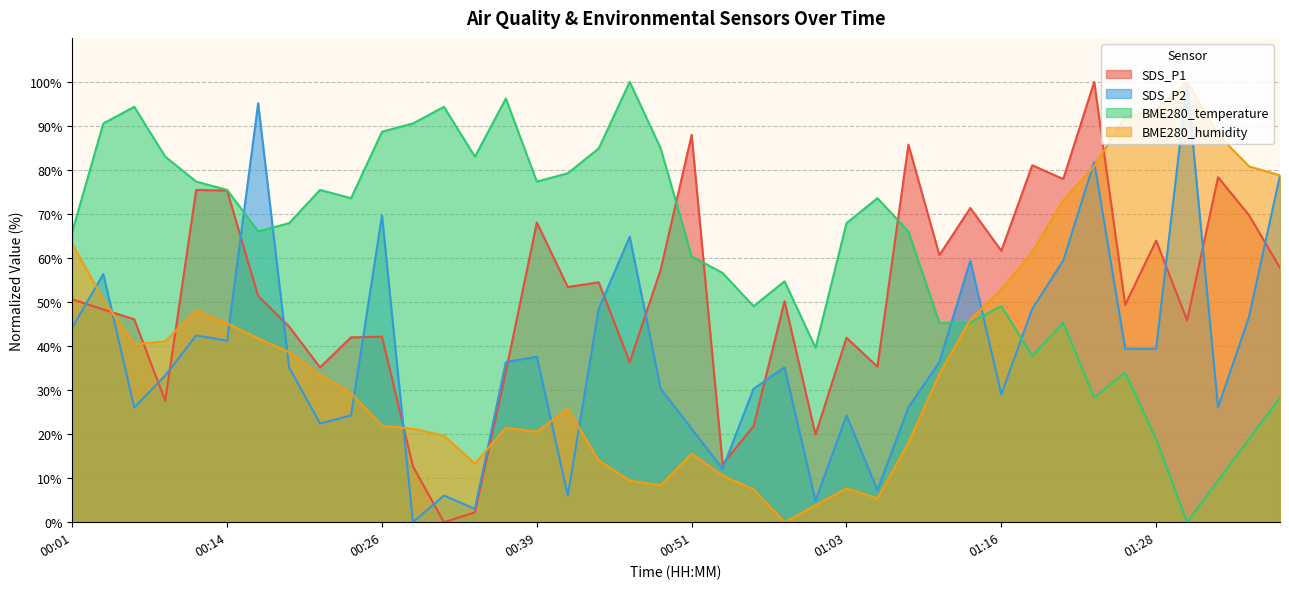

Reading right to left, transcribe all the data shown in this chart.

SDS_P1: 01:38=57.8	01:36=69.7	01:33=78.4	01:31=45.8	01:28=64.0	01:26=49.4	01:23=100.0	01:21=77.9	01:18=81.1	01:16=61.6	01:13=71.4	01:11=60.7	01:08=85.8	01:06=35.3	01:03=41.9	01:01=19.9	00:58=50.2	00:56=21.8	00:53=13.2	00:51=88.0	00:48=57.4	00:46=36.4	00:44=54.5	00:41=53.4	00:39=68.1	00:36=34.2	00:34=2.2	00:31=0.0	00:29=12.7	00:26=42.1	00:24=42.0	00:21=35.1	00:19=44.4	00:16=51.4	00:14=75.3	00:11=75.5	00:09=27.6	00:06=46.1	00:04=48.3	00:01=50.6
SDS_P2: 01:38=78.8	01:36=46.7	01:33=26.1	01:31=100.0	01:28=39.4	01:26=39.4	01:23=81.8	01:21=59.4	01:18=48.5	01:16=29.1	01:13=59.4	01:11=36.4	01:08=26.1	01:06=7.3	01:03=24.2	01:01=4.8	00:58=35.2	00:56=30.3	00:53=12.1	00:51=21.2	00:48=30.3	00:46=64.8	00:44=48.5	00:41=6.1	00:39=37.6	00:36=36.4	00:34=3.0	00:31=6.1	00:29=0.0	00:26=69.7	00:24=24.2	00:21=22.4	00:19=35.2	00:16=95.2	00:14=41.2	00:11=42.4	00:09=33.3	00:06=26.1	00:04=56.4	00:01=44.2
BME280_temperature: 01:38=28.3	01:36=18.9	01:33=9.4	01:31=0.0	01:28=18.9	01:26=34.0	01:23=28.3	01:21=45.3	01:18=37.7	01:16=49.1	01:13=45.3	01:11=45.3	01:08=66.0	01:06=73.6	01:03=67.9	01:01=39.6	00:58=54.7	00:56=49.1	00:53=56.6	00:51=60.4	00:48=84.9	00:46=100.0	00:44=84.9	00:41=79.2	00:39=77.4	00:36=96.2	00:34=83.0	00:31=94.3	00:29=90.6	00:26=88.7	00:24=73.6	00:21=75.5	00:19=67.9	00:16=66.0	00:14=75.5	00:11=77.4	00:09=83.0	00:06=94.3	00:04=90.6	00:01=66.0
BME280_humidity: 01:38=78.8	01:36=80.8	01:33=88.0	01:31=100.0	01:28=93.7	01:26=92.1	01:23=80.8	01:21=73.1	01:18=61.4	01:16=52.8	01:13=46.0	01:11=33.6	01:08=18.1	01:06=5.4	01:03=7.7	01:01=3.8	00:58=0.0	00:56=7.4	00:53=10.6	00:51=15.6	00:48=8.4	00:46=9.5	00:44=14.0	00:41=25.7	00:39=20.5	00:36=21.4	00:34=13.3	00:31=19.6	00:29=21.2	00:26=21.9	00:24=29.3	00:21=33.4	00:19=38.6	00:16=41.8	00:14=45.1	00:11=48.1	00:09=41.1	00:06=40.4	00:04=50.6	00:01=63.2